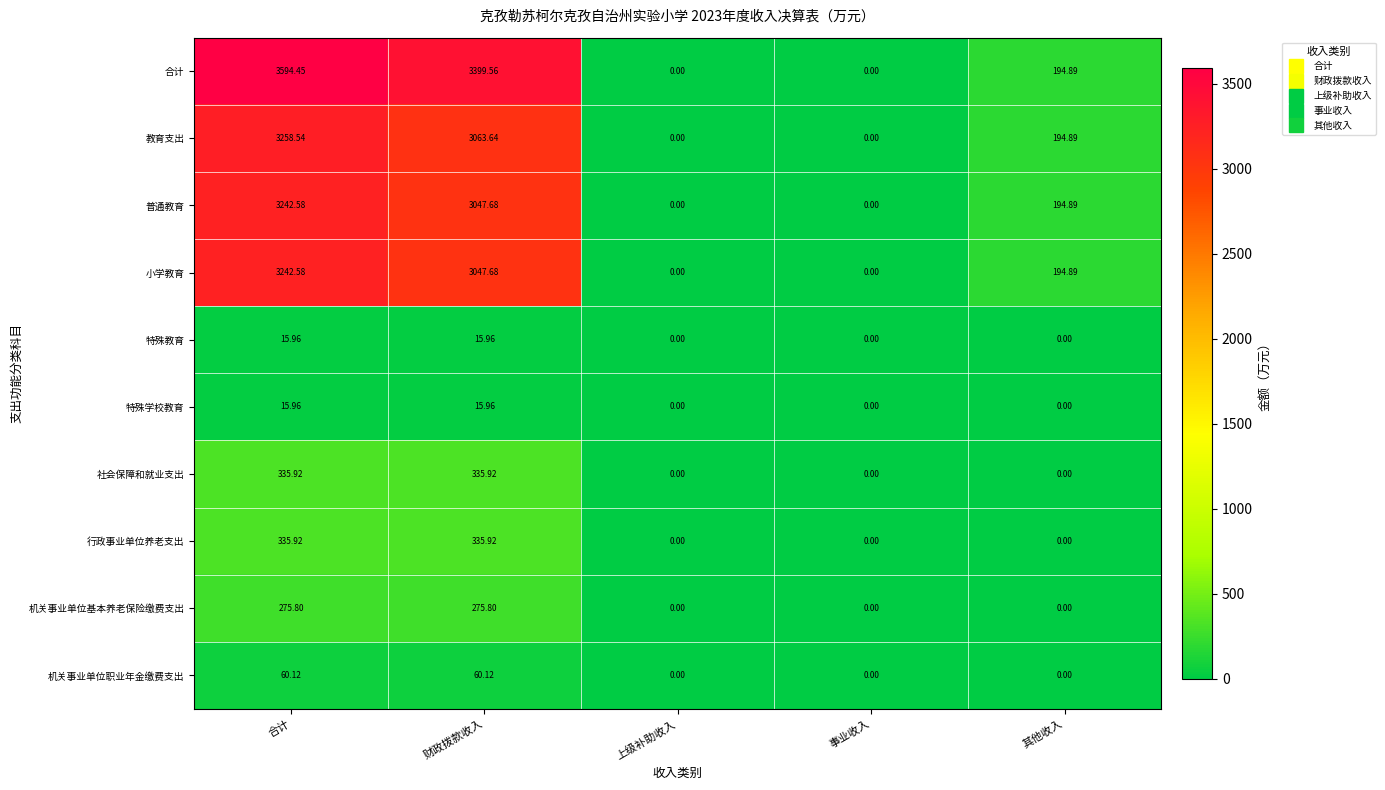

Which series has the largest total across all categories?

合计